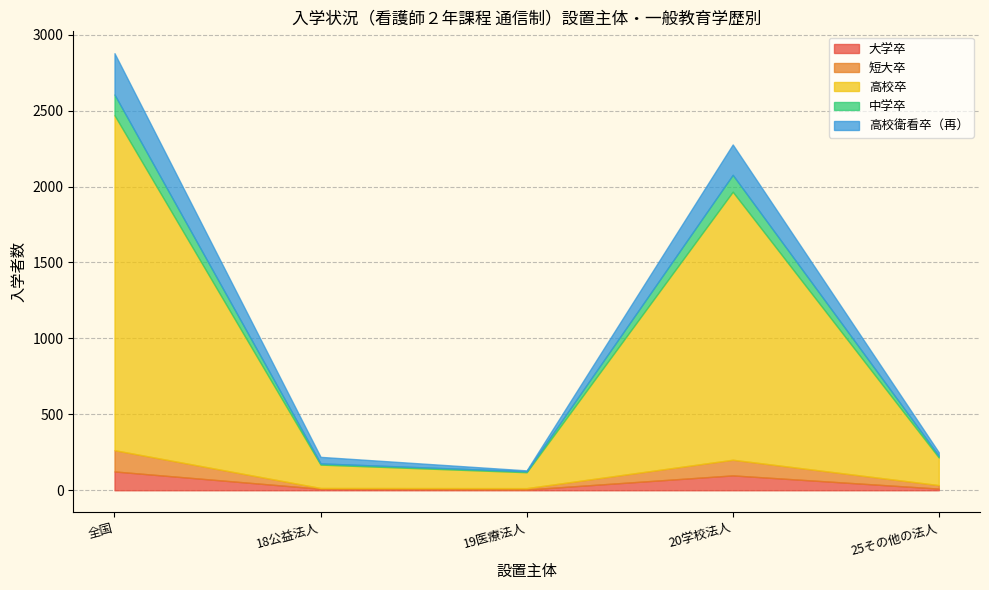

True or false: 高校衛看卒（再） and 大学卒 intersect in this chart.

False